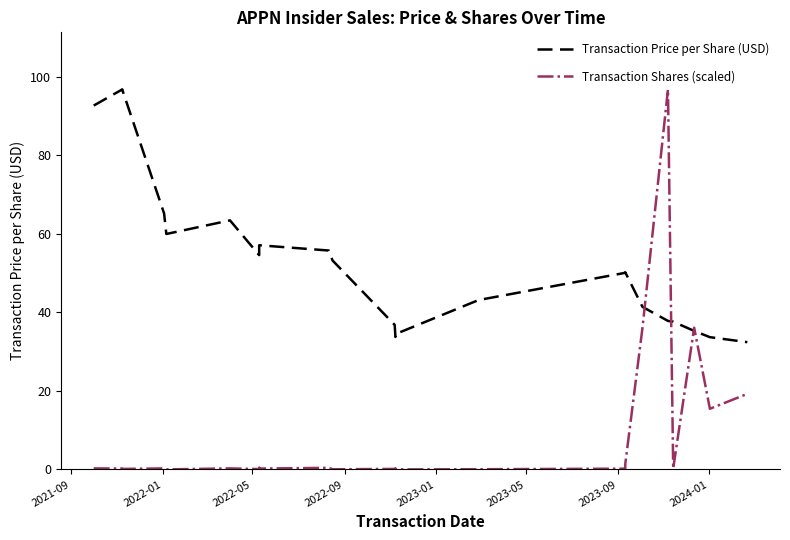

After their last crossing, which series has the higher values: Transaction Price per Share (USD) or Transaction Shares (scaled)?

Transaction Price per Share (USD)